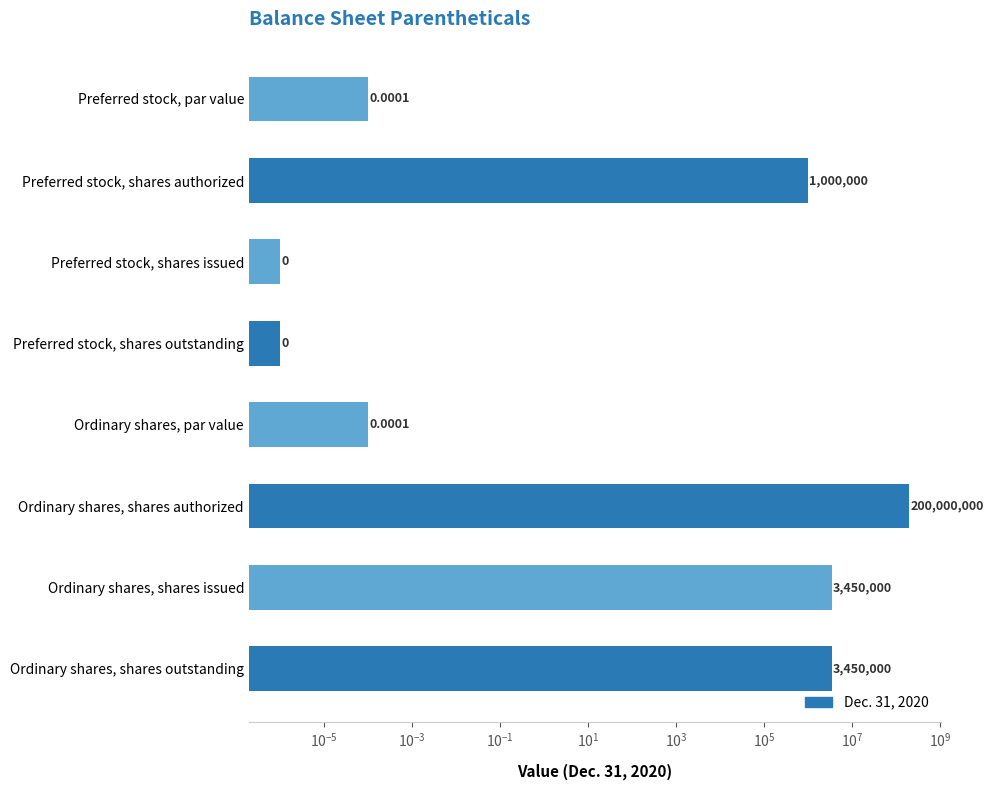

The chart shows a value of 0.0 at Preferred stock, shares issued. True or false?

False